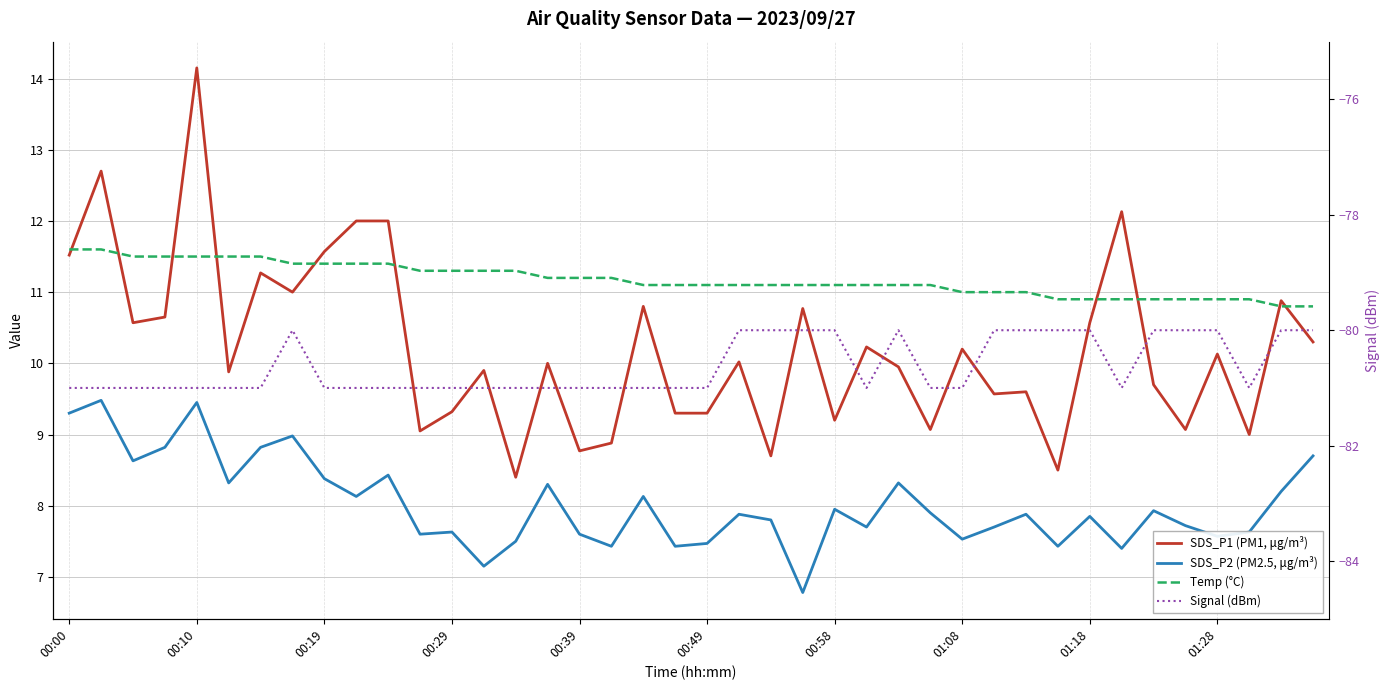

Is it true that Signal (dBm) equals -81.0 at 00:19?

True